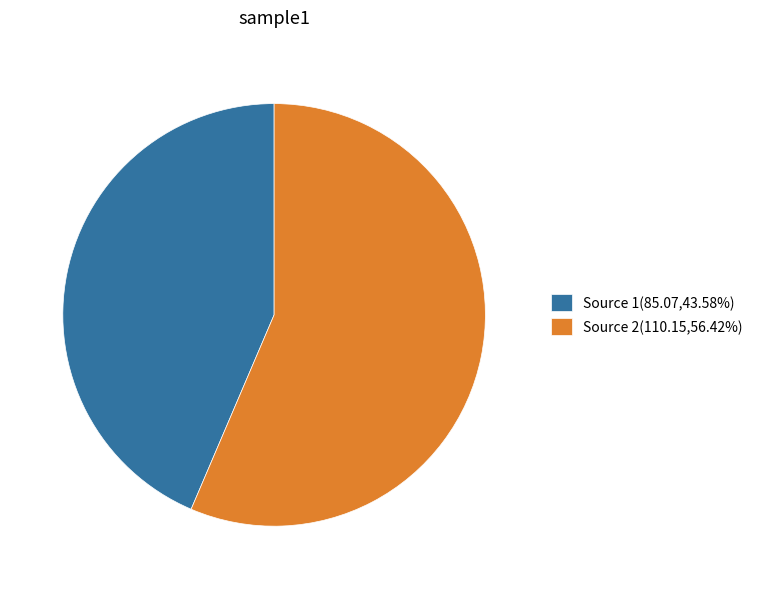

Count the number of slices in the pie.

2